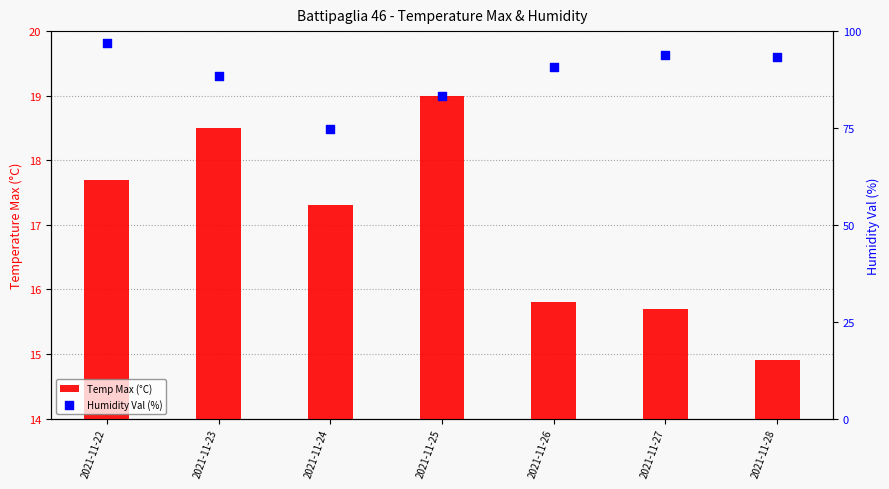

At how many categories does at least one series exceed 74?

7